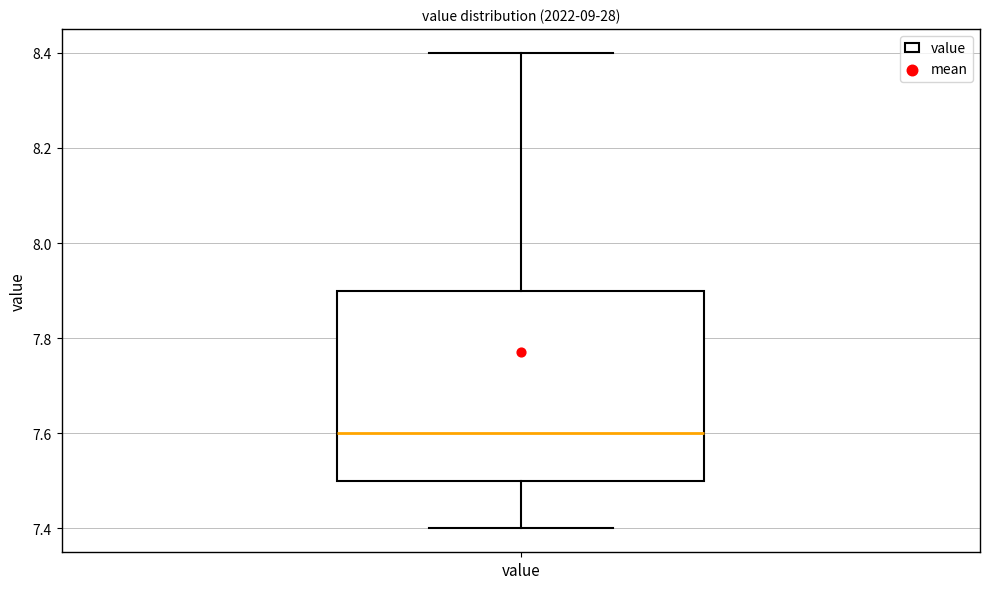

Read this box plot against the y-axis: the position of the median line, the range covered by the box, and the ends of both whiskers. The values are not printed on the chart, so give them approximately, as read against the axis.

median 7.6, box 7.5 to 7.9, whiskers 7.4 to 8.4